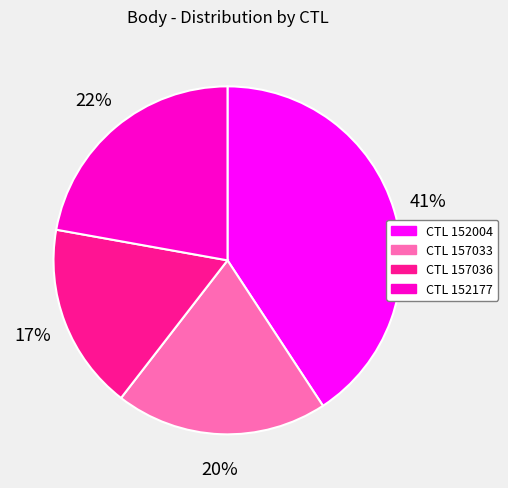

To the nearest percent, what portion does CTL 157033 represent?

20%